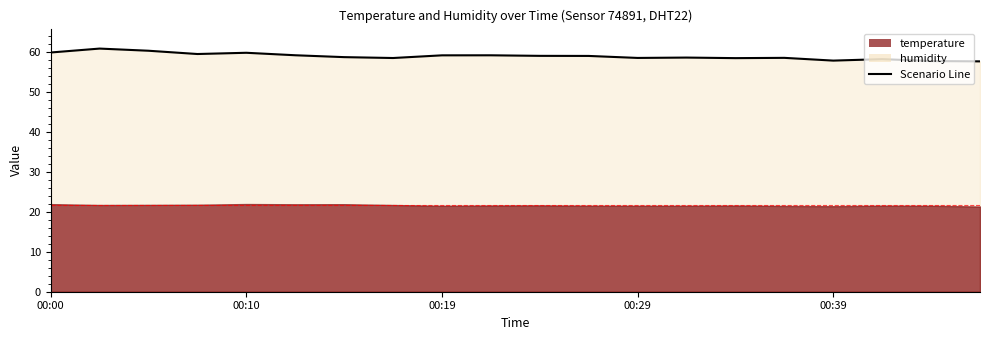

What is the approximate value at 00:41?

58.2